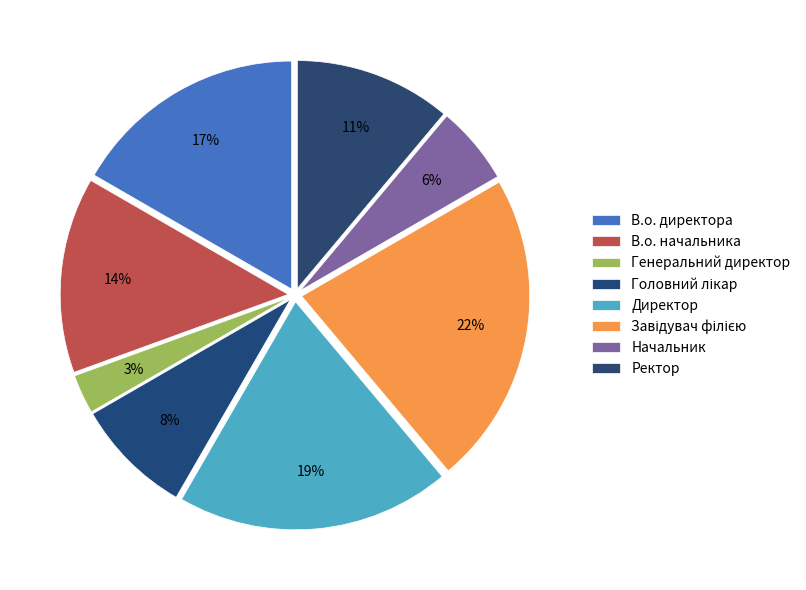

To the nearest percent, what is the difference between the largest and smallest slice percentages?

19%